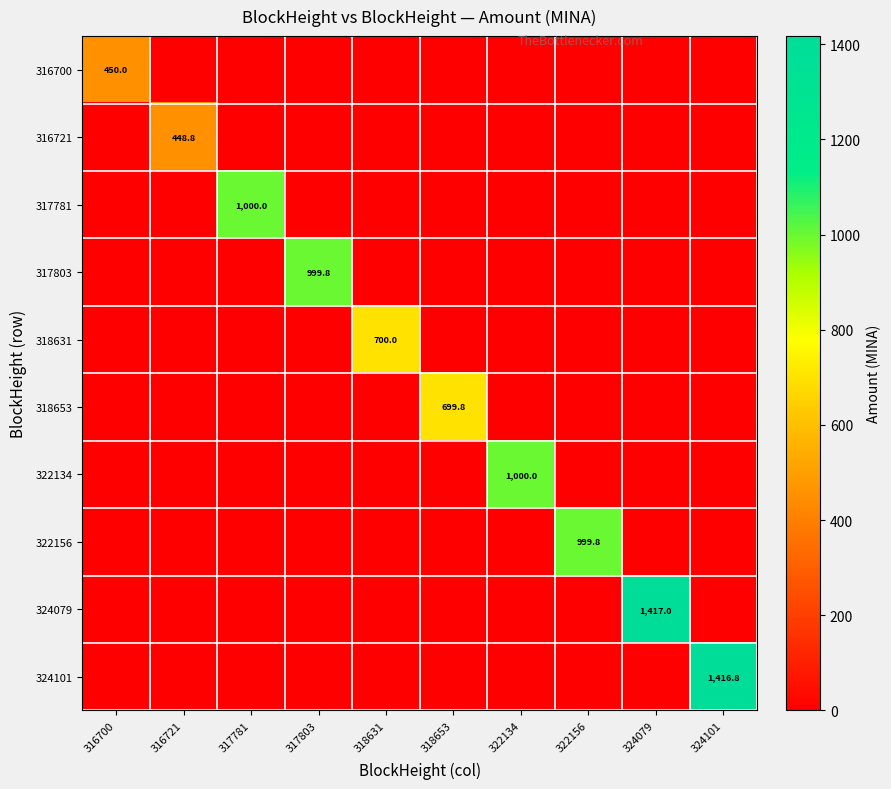

How many positive values does the 316721 series have?

1